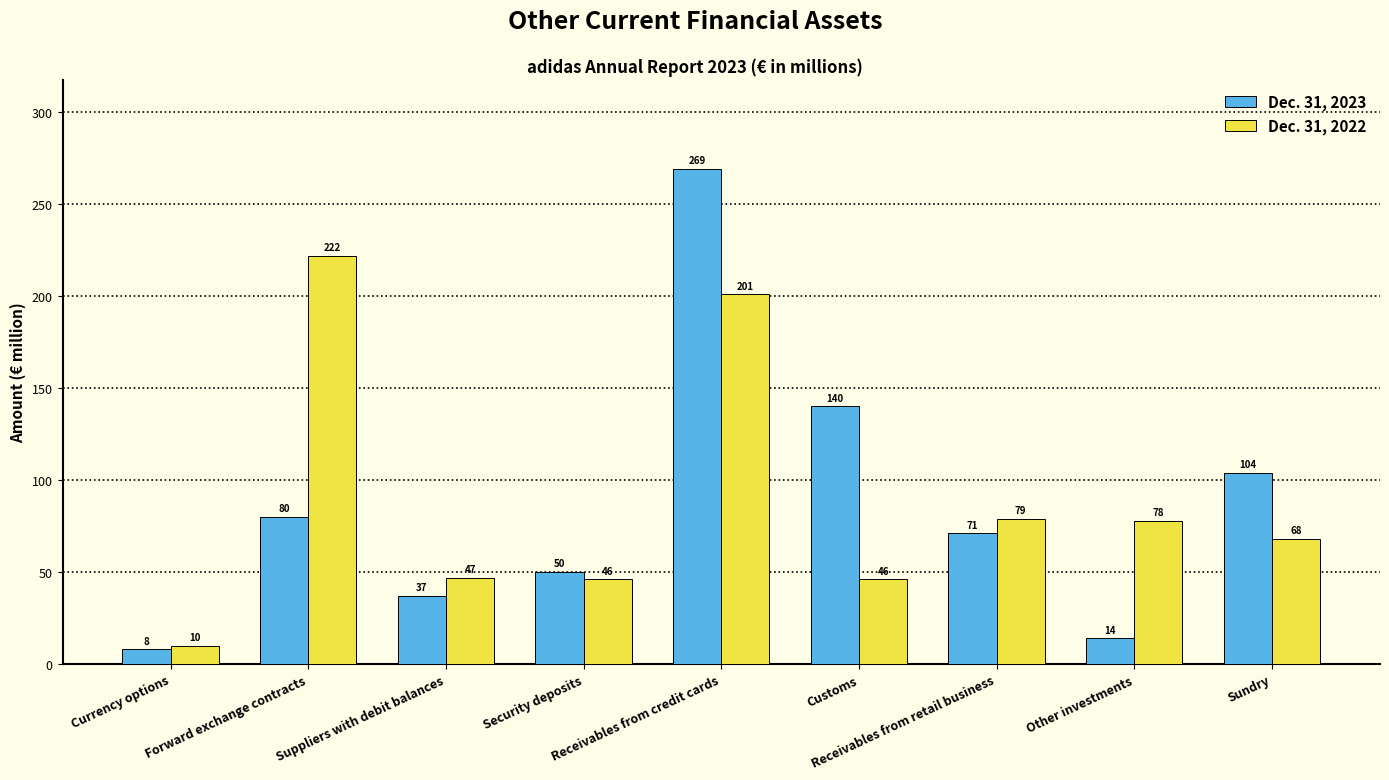

The value of Dec. 31, 2022 at Forward exchange contracts is 332. True or false?

False